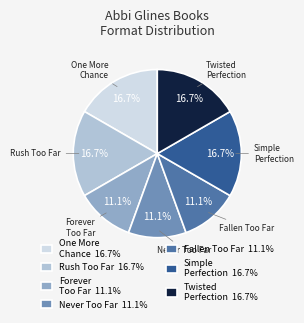

Does any single category account for the majority?

No